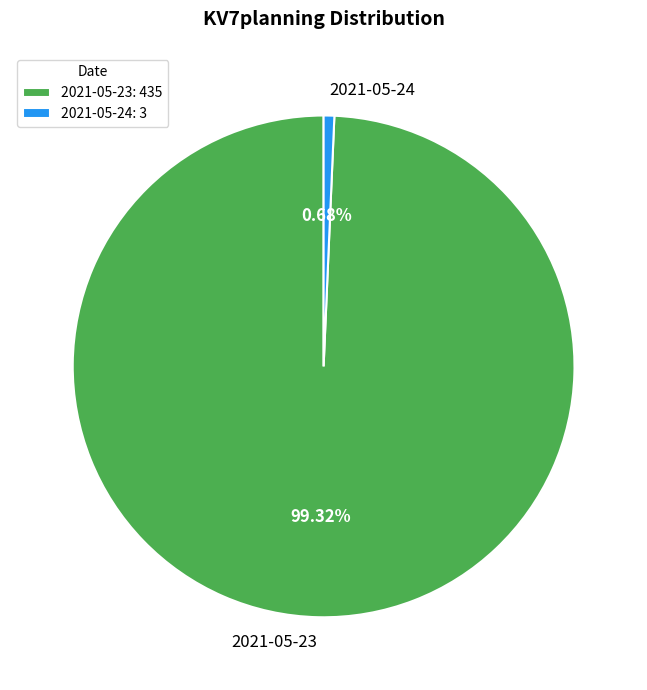

Is there a majority slice in this chart?

Yes